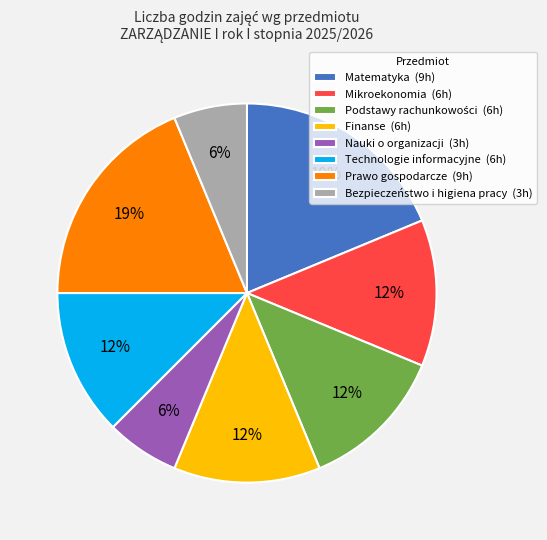

To the nearest percent, what is the average slice percentage?

12%